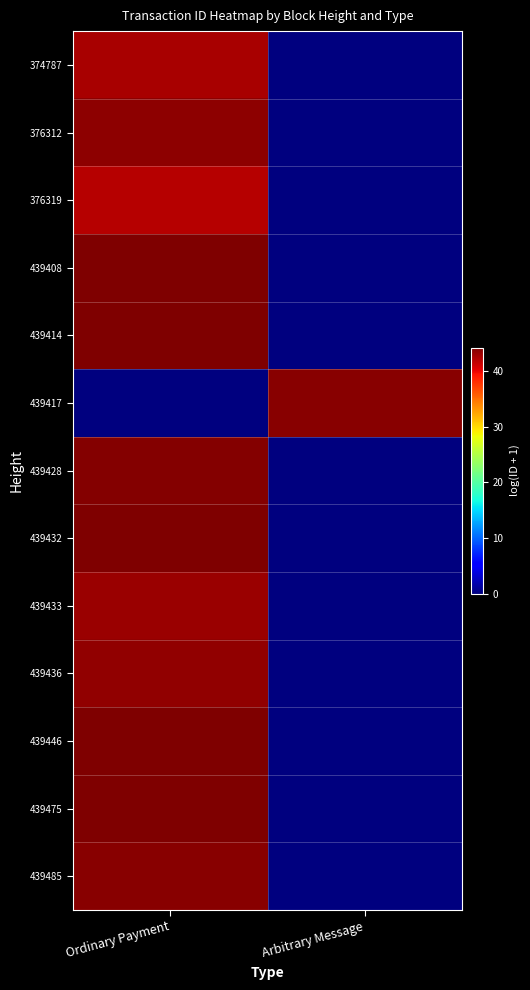

Reading right to left, what are all the values shown in this chart?

374787: Arbitrary Message=0.0	Ordinary Payment=42.6
376312: Arbitrary Message=0.0	Ordinary Payment=43.6
376319: Arbitrary Message=0.0	Ordinary Payment=42.1
439408: Arbitrary Message=0.0	Ordinary Payment=44.2
439414: Arbitrary Message=0.0	Ordinary Payment=44.2
439417: Arbitrary Message=43.9	Ordinary Payment=0.0
439428: Arbitrary Message=0.0	Ordinary Payment=44.0
439432: Arbitrary Message=0.0	Ordinary Payment=44.2
439433: Arbitrary Message=0.0	Ordinary Payment=43.2
439436: Arbitrary Message=0.0	Ordinary Payment=43.4
439446: Arbitrary Message=0.0	Ordinary Payment=44.2
439475: Arbitrary Message=0.0	Ordinary Payment=44.1
439485: Arbitrary Message=0.0	Ordinary Payment=43.8